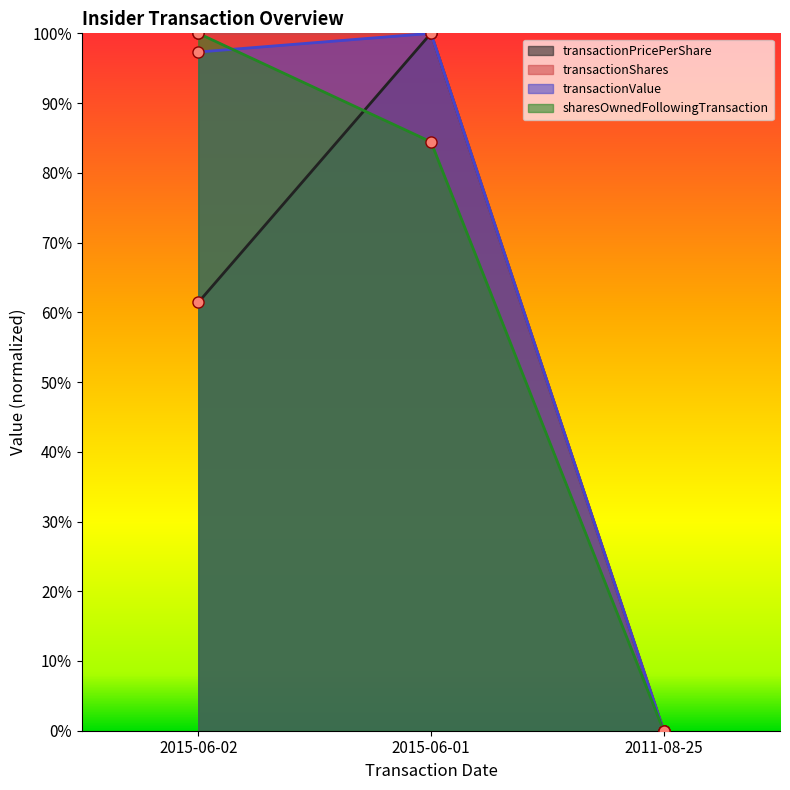

Reading left to right, what are all the values shown in this chart?

transactionPricePerShare: 2015-06-02=0.6	2015-06-01=1.0	2011-08-25=0.0
transactionShares: 2015-06-02=1.0	2015-06-01=1.0	2011-08-25=0.0
transactionValue: 2015-06-02=1.0	2015-06-01=1.0	2011-08-25=0.0
sharesOwnedFollowingTransaction: 2015-06-02=1.0	2015-06-01=0.8	2011-08-25=0.0